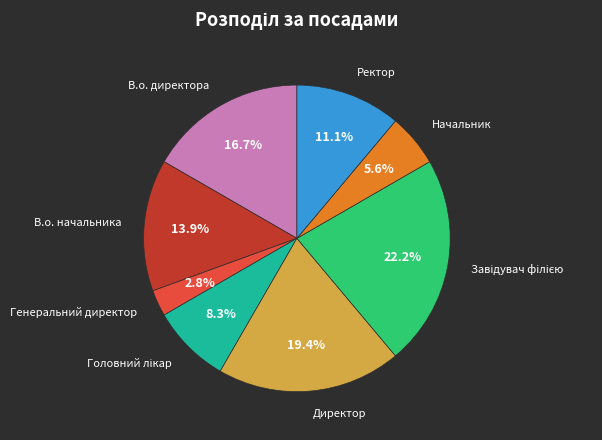

To the nearest percent, what is the average slice percentage?

12%